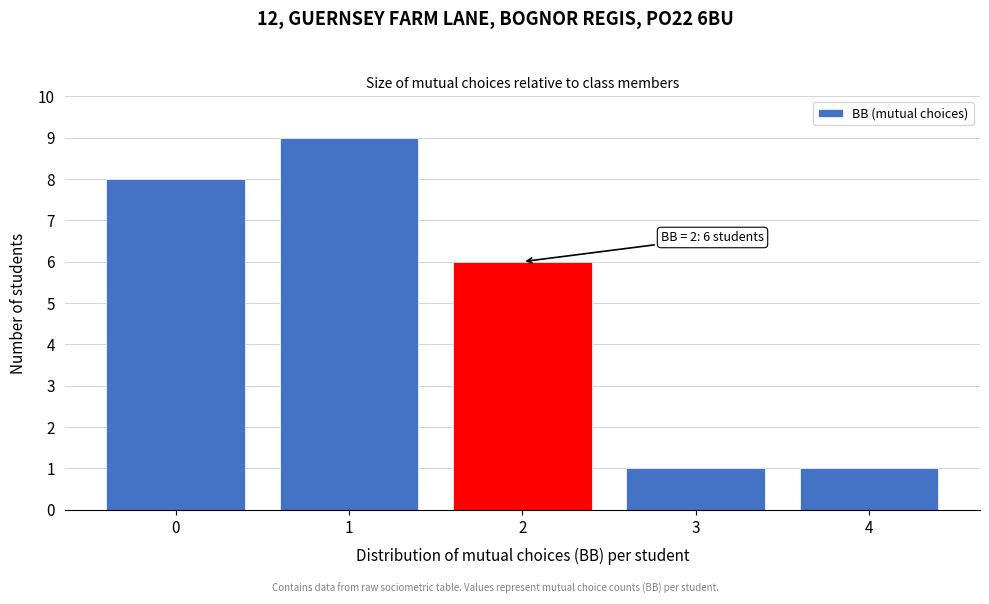

Reading left to right, extract all data points from this chart.

0=8	1=9	2=6	3=1	4=1